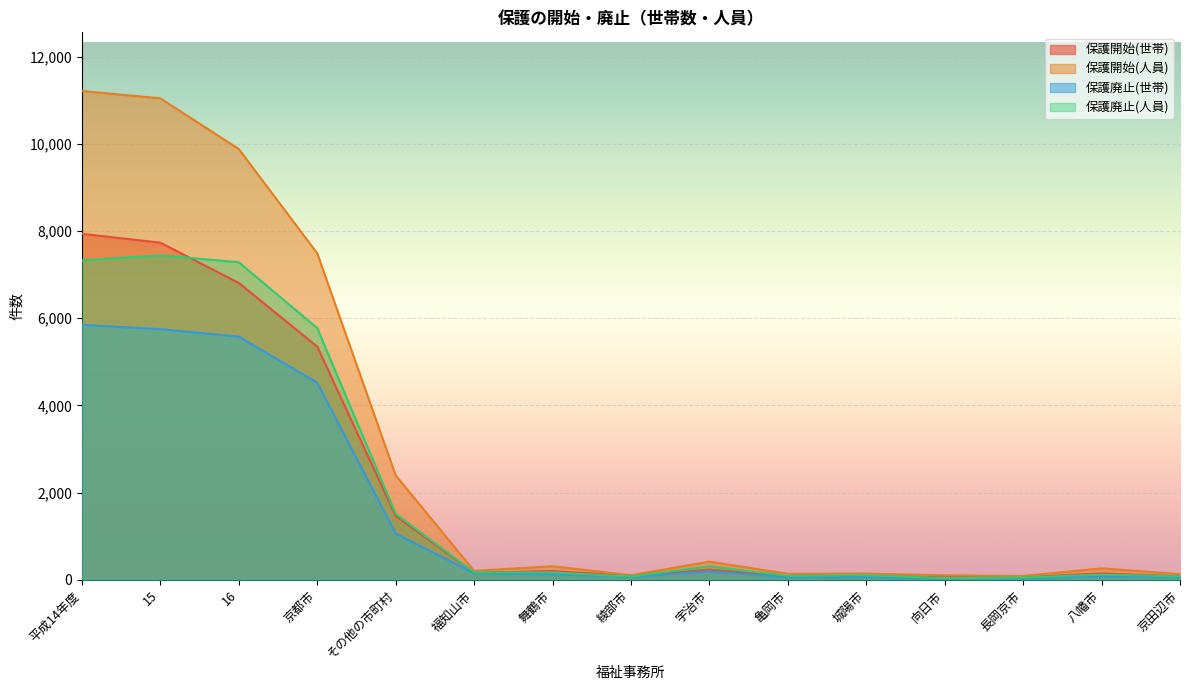

What is the sum of all 保護廃止(人員) values?

30518